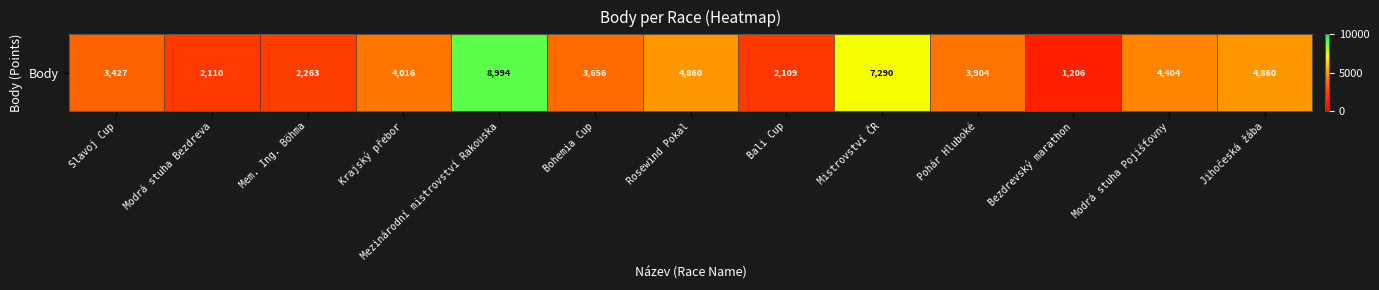

True or false: the data shows 2263 at Mem. Ing. Böhma.

True